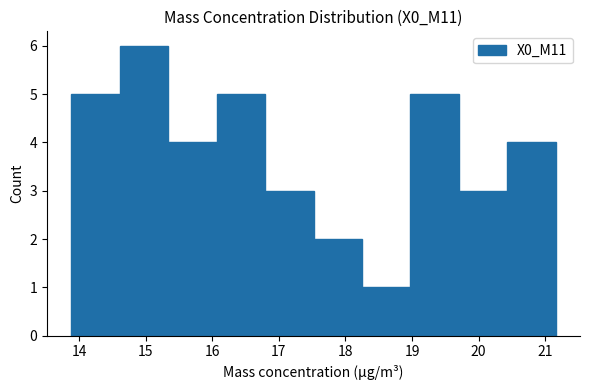

Which range on the x-axis has the tallest bar?

14.6 to 15.3